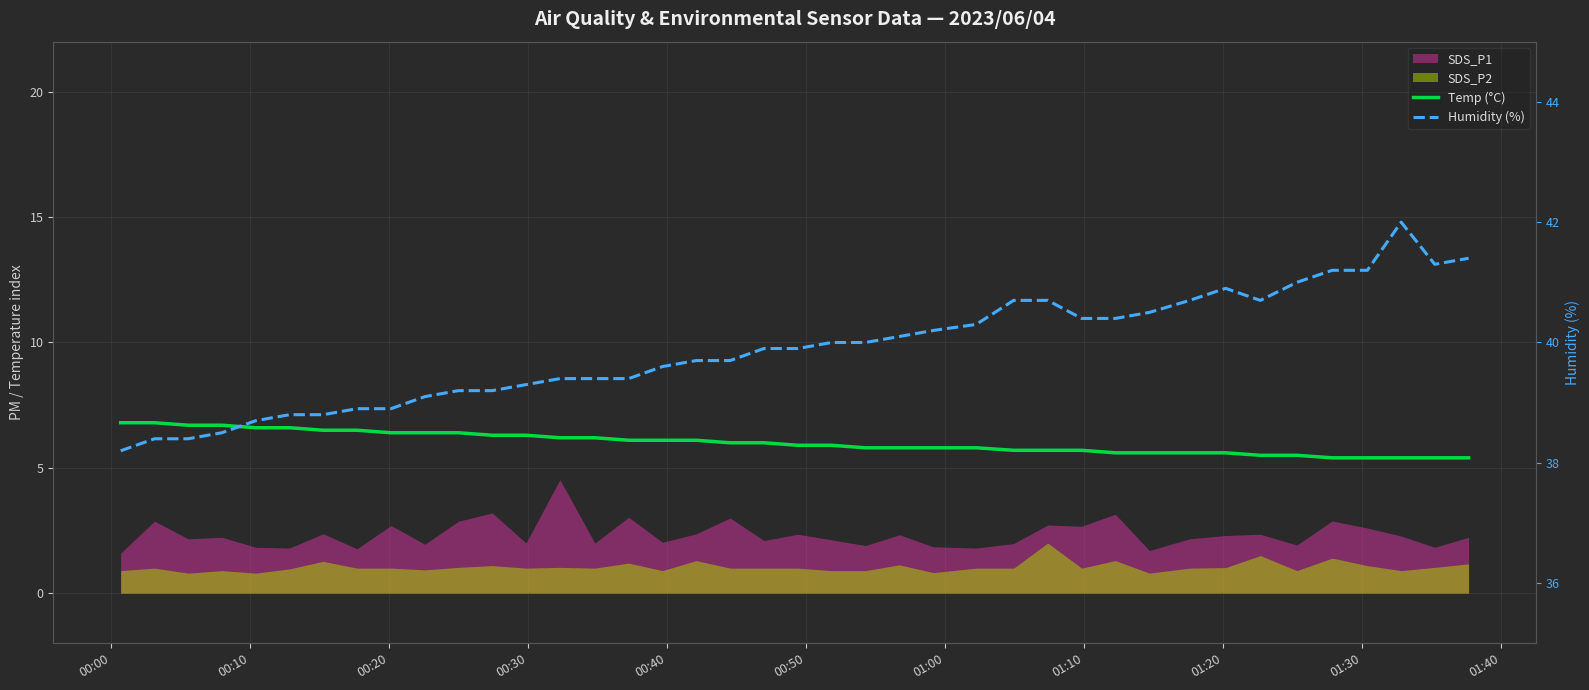

At how many categories does at least one series exceed 27?

40